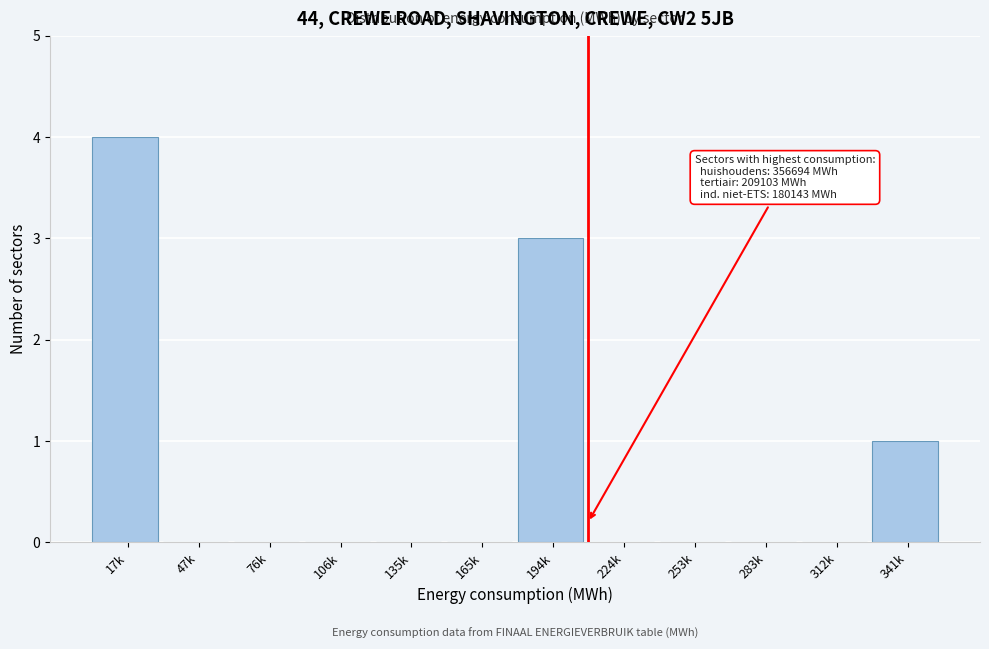

Reading right to left, list all the values displayed in this chart.

341k=1	312k=0	283k=0	253k=0	224k=0	194k=3	165k=0	135k=0	106k=0	76k=0	47k=0	17k=4